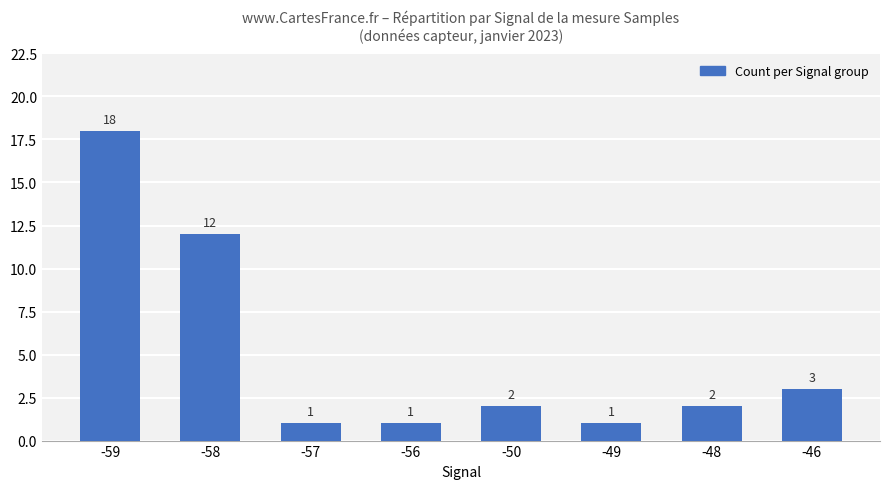

Where does the data first go above 2?

-59